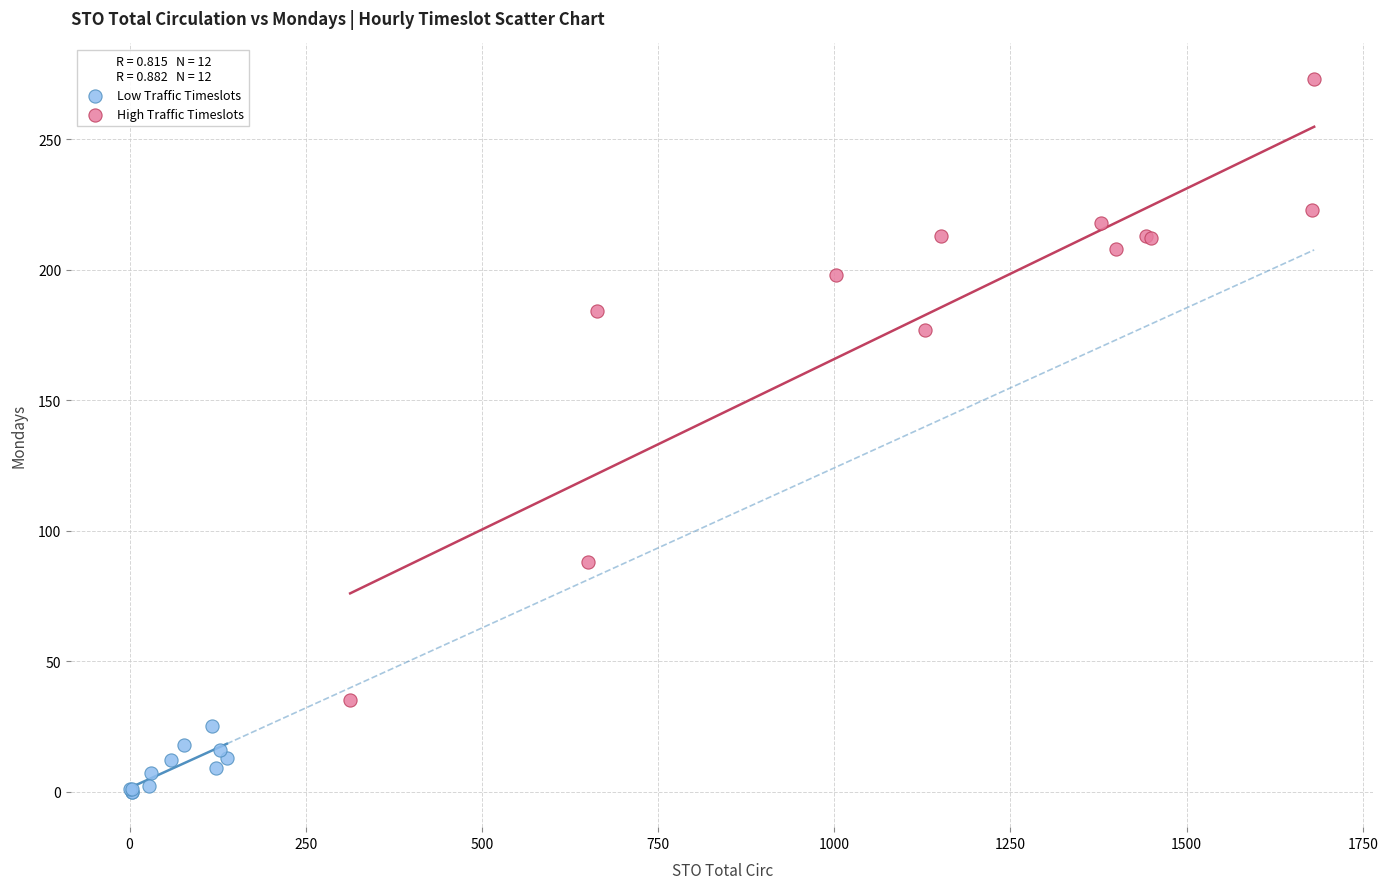

Which series has the widest spread of Y values?

High Traffic Timeslots